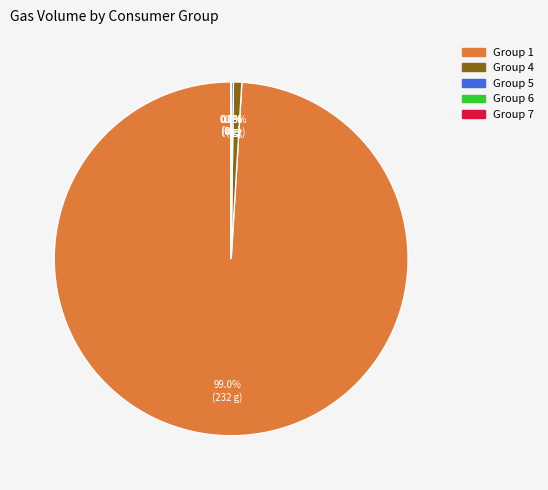

Does any single category account for the majority?

Yes